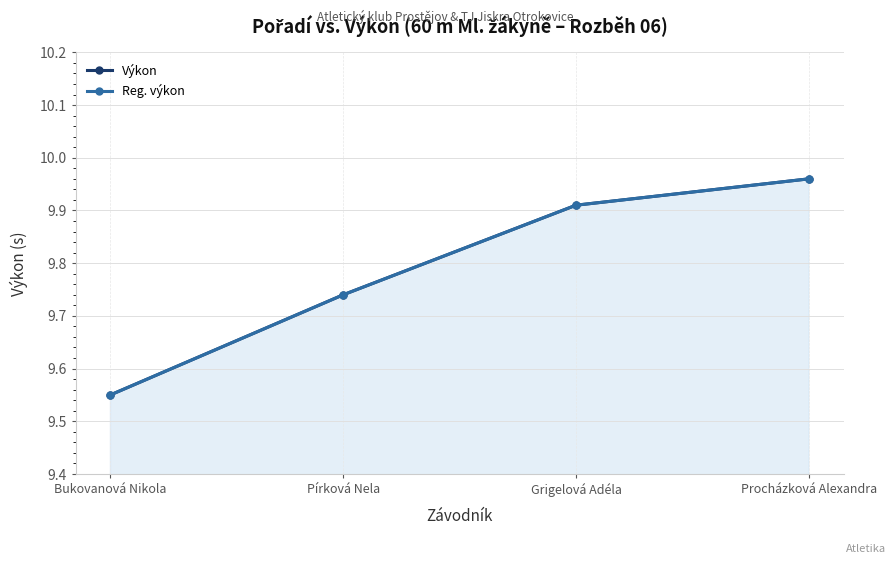

What is the lowest value of the Výkon series?

9.6